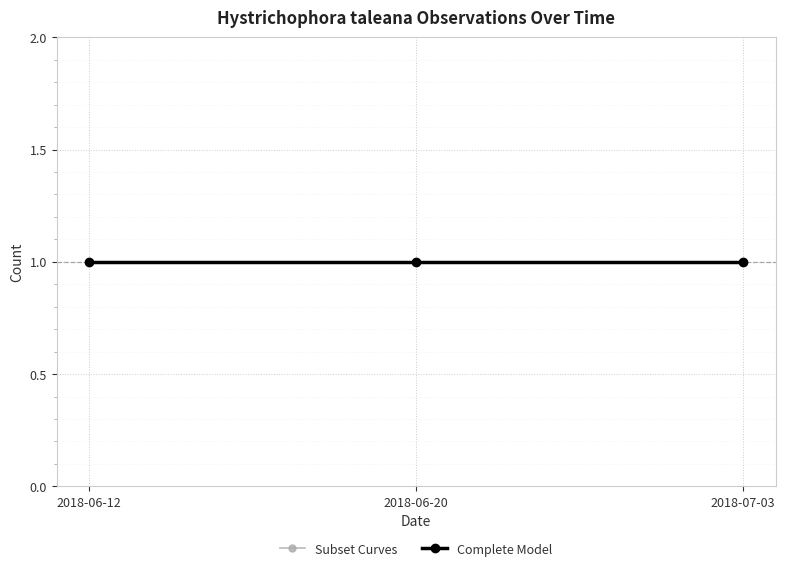

At which category is the sum across all series the highest?

2018-06-12